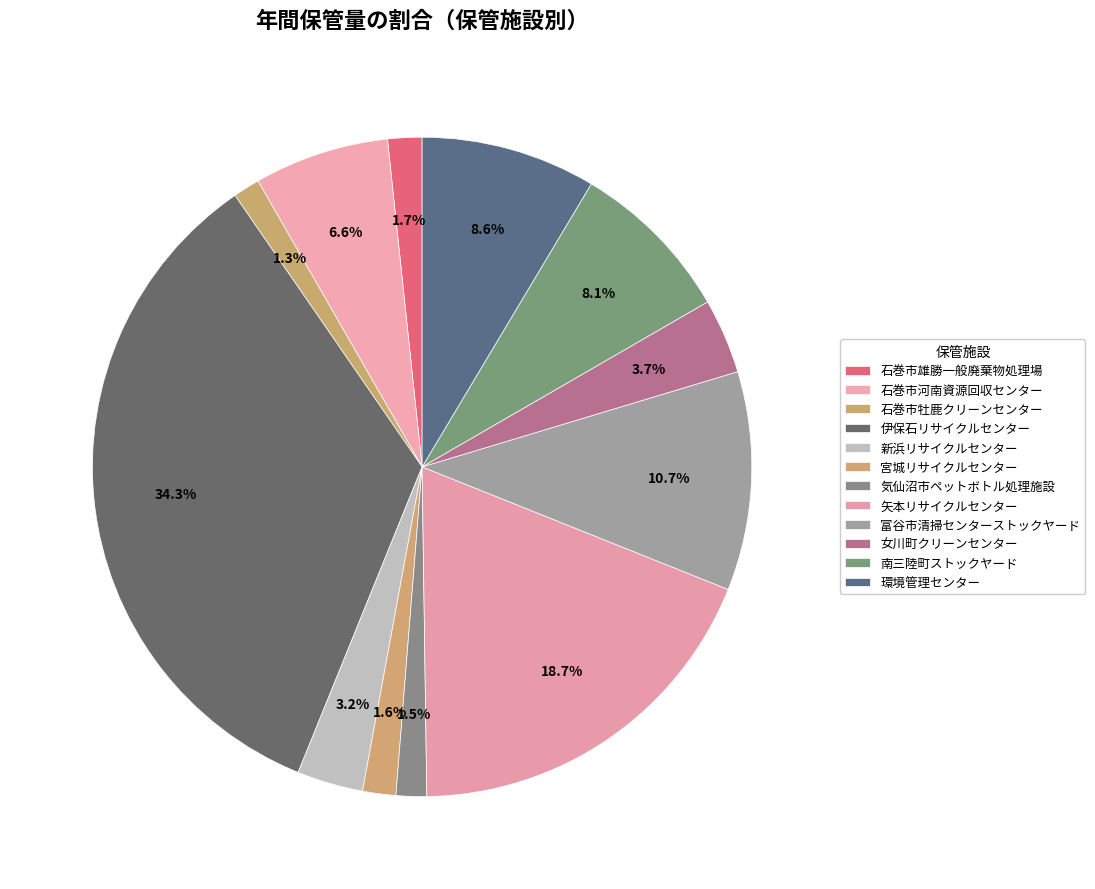

What is the largest slice in the pie chart?

伊保石リサイクルセンター